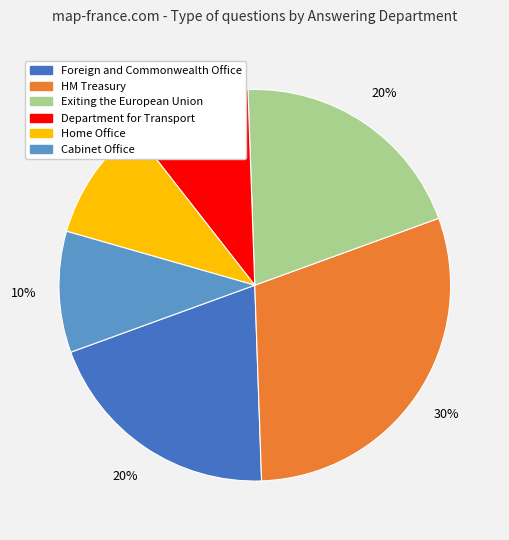

Is it true that Home Office is 10% of the pie?

True